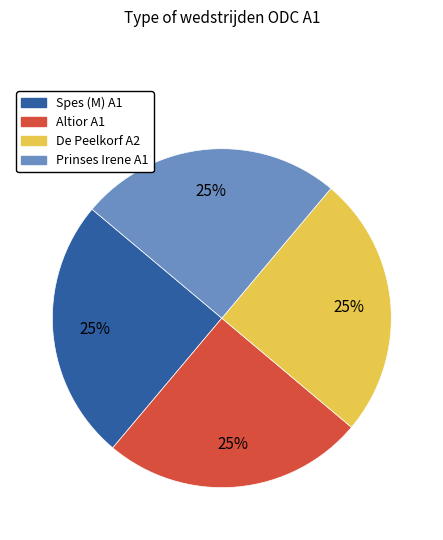

How many segments does this pie chart have?

4